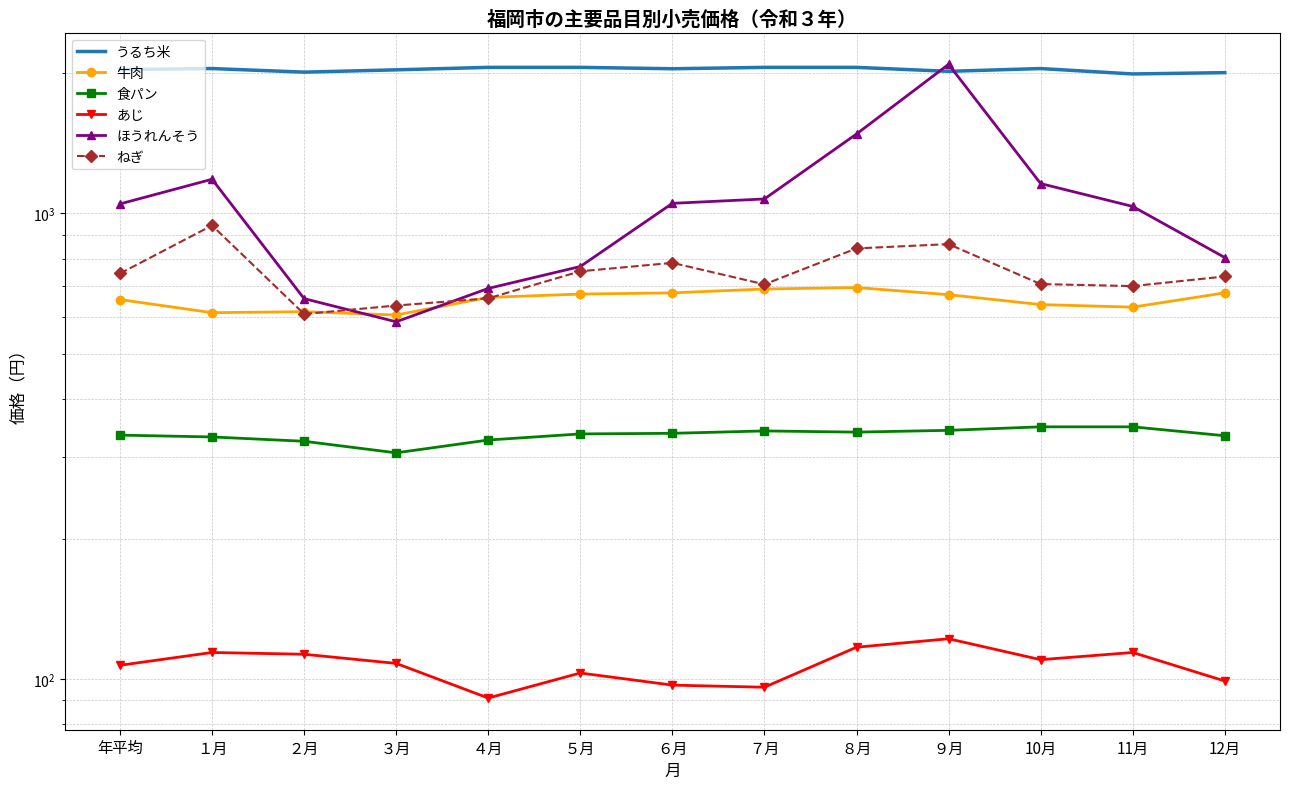

What is the minimum value shown in the chart?

91